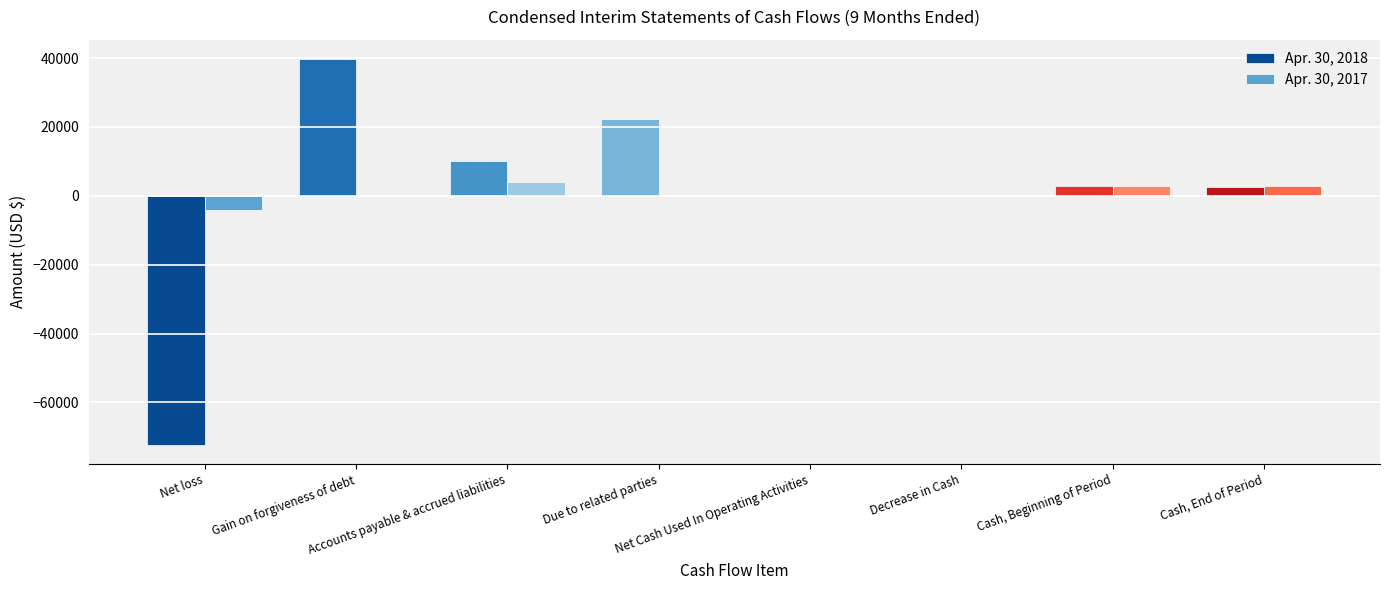

Where does the Apr. 30, 2018 series first go above 2749?

Gain on forgiveness of debt